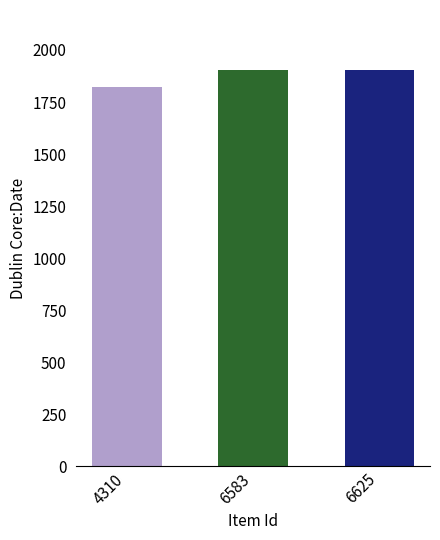

The value at 4310 is 1820. True or false?

True